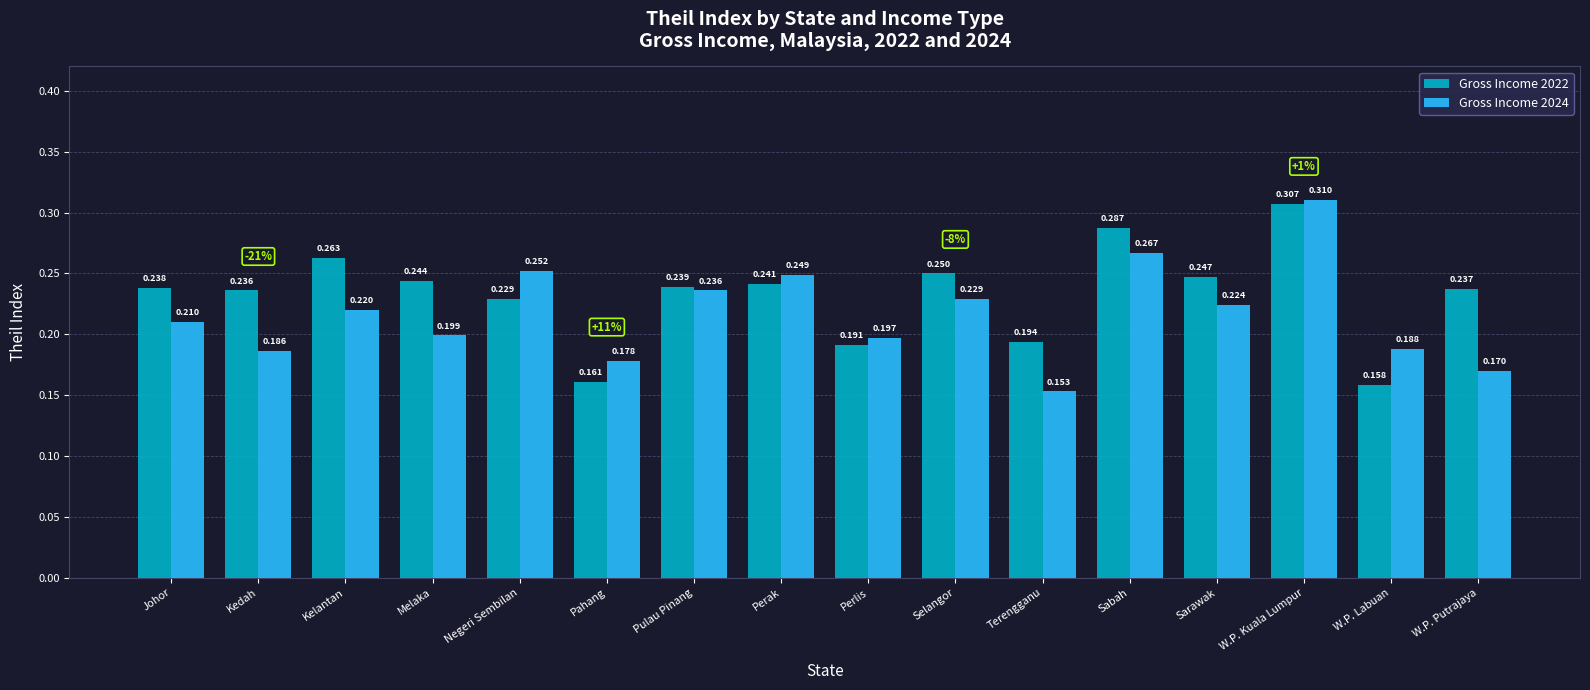

At which label does Gross Income 2022 reach its peak?

W.P. Kuala Lumpur